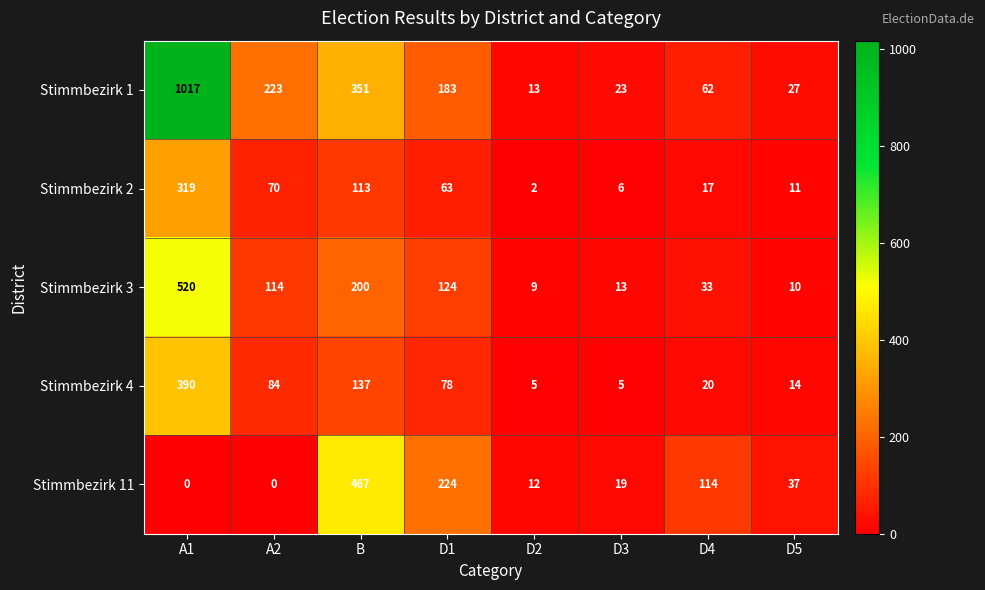

At how many categories does at least one series exceed 459?

2